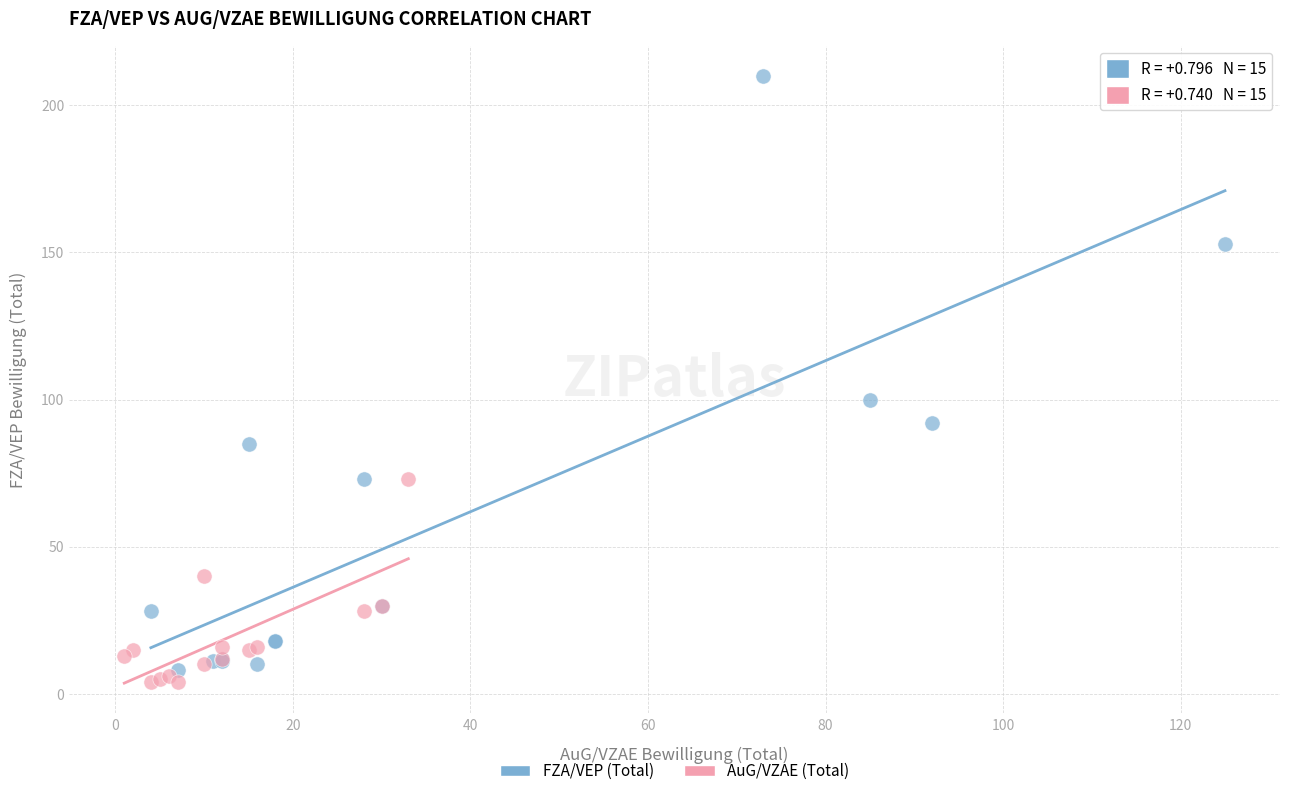

What are all the series names shown in the legend?

FZA/VEP (Total), AuG/VZAE (Total)